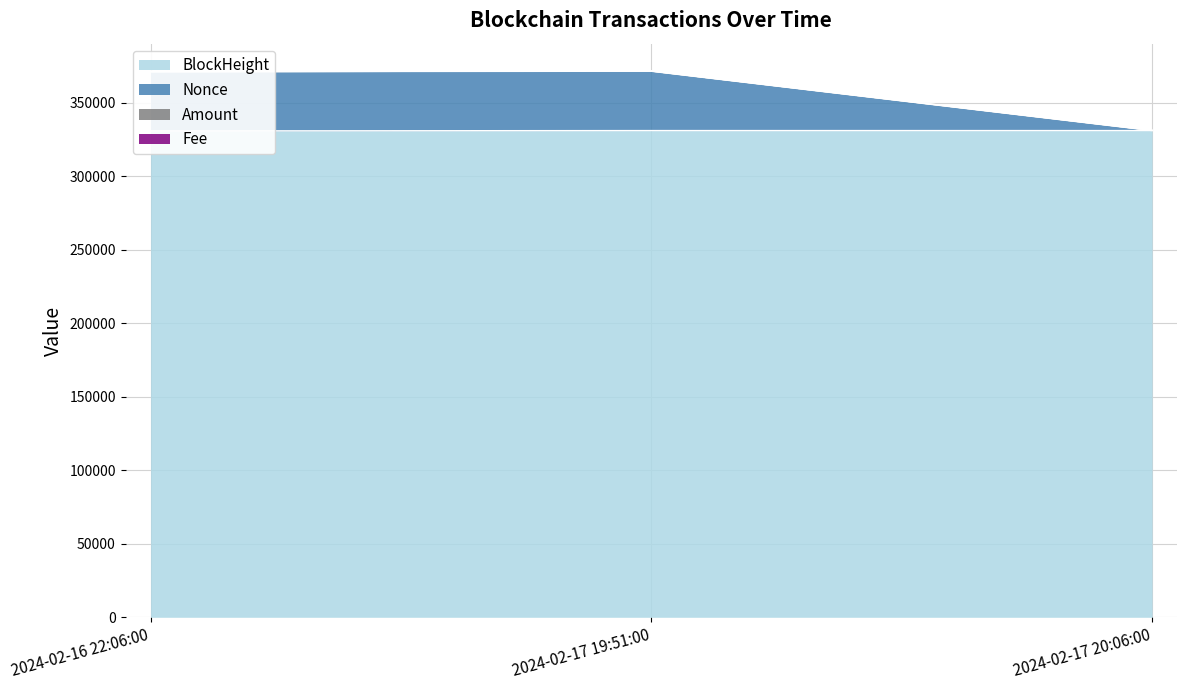

What is the sum of all Fee values?

1073748.7